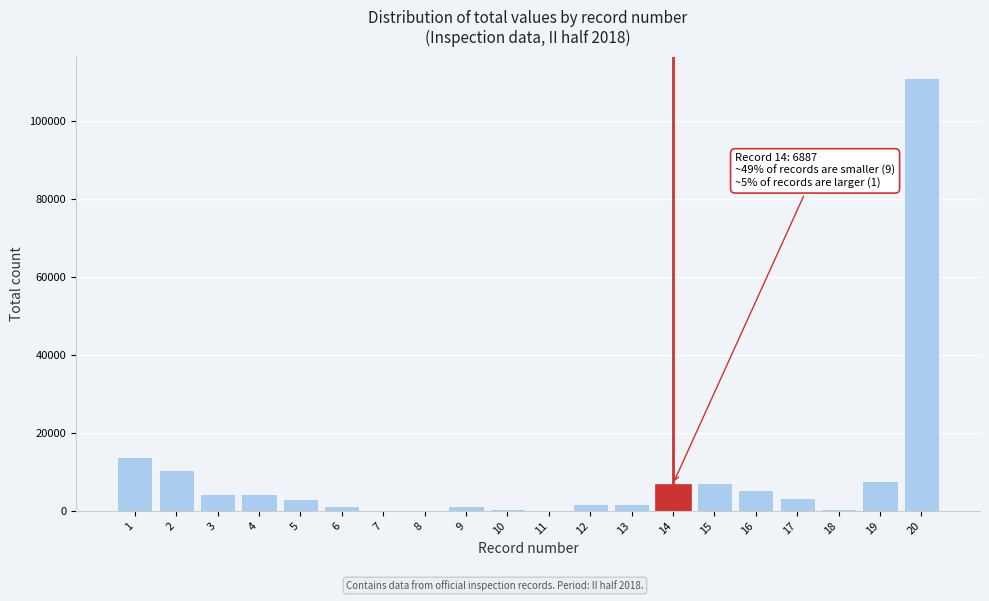

What is the greatest value displayed?

110826